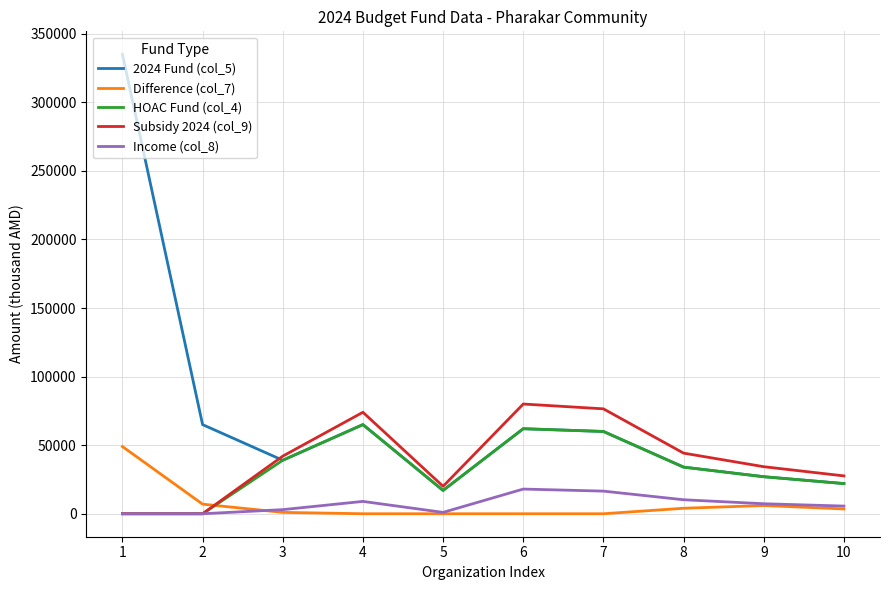

List the series in order of their peak value, lowest first.

Income (col_8), Difference (col_7), HOAC Fund (col_4), Subsidy 2024 (col_9), 2024 Fund (col_5)